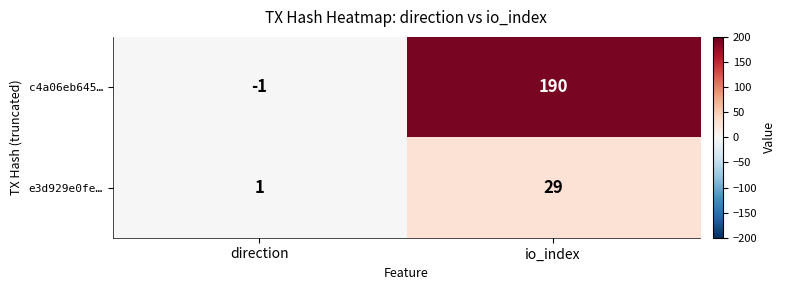

Count the number of data series in this chart.

2